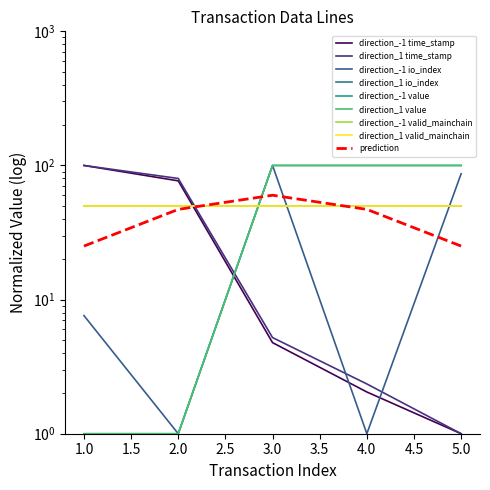

True or false: direction_1 and direction_-1 intersect in this chart.

False